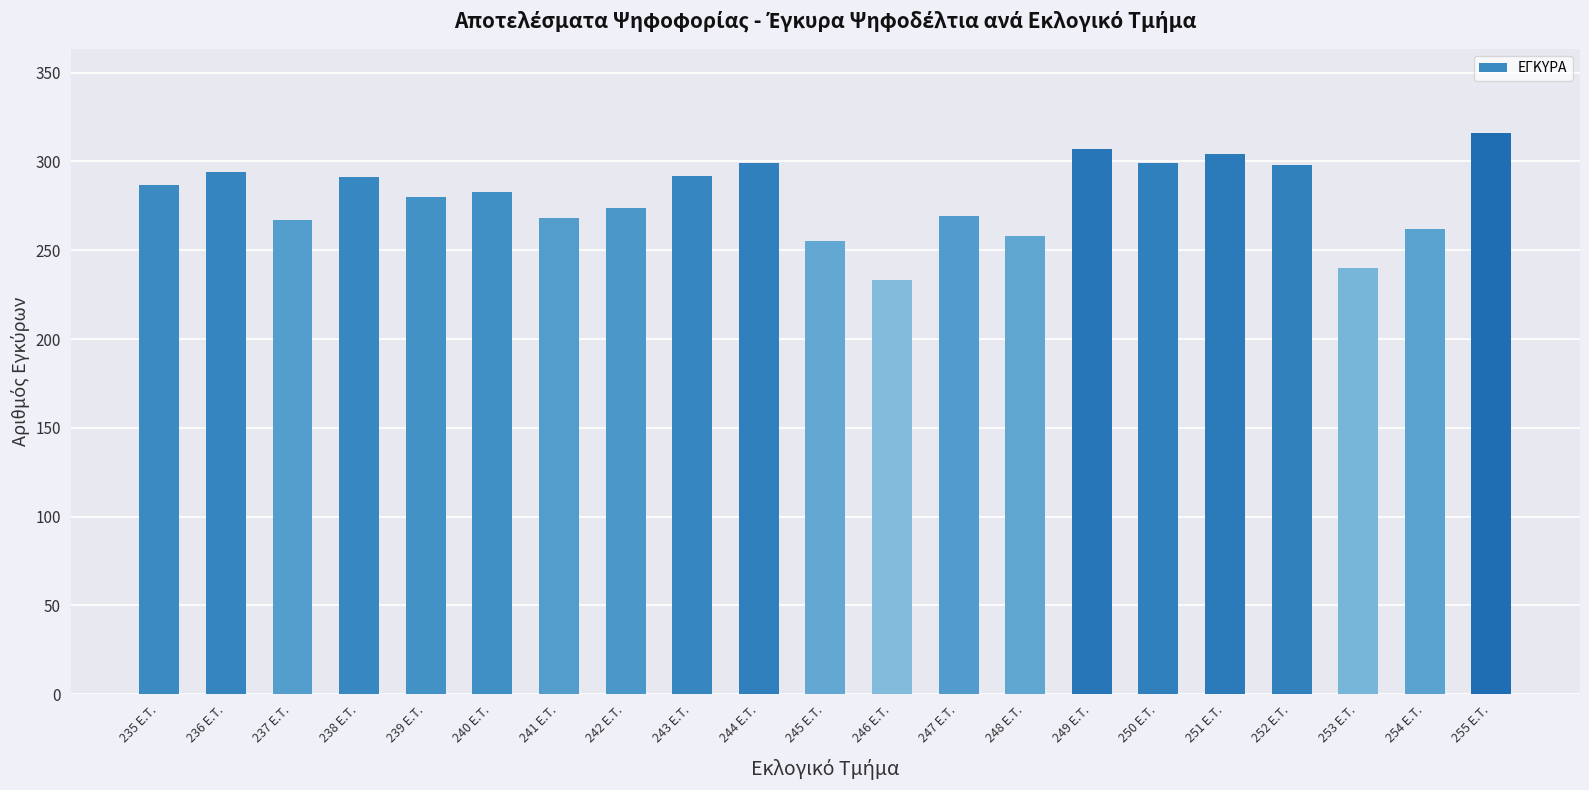

The chart shows a value of 425 at 251 E.T.. True or false?

False